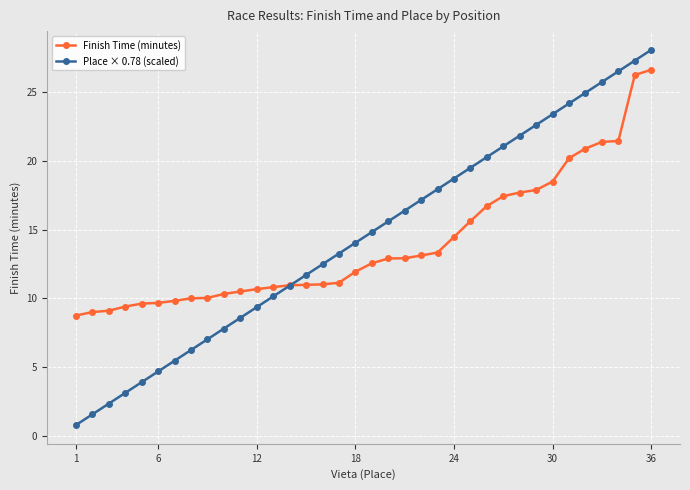

Count the number of categories in the chart.

36